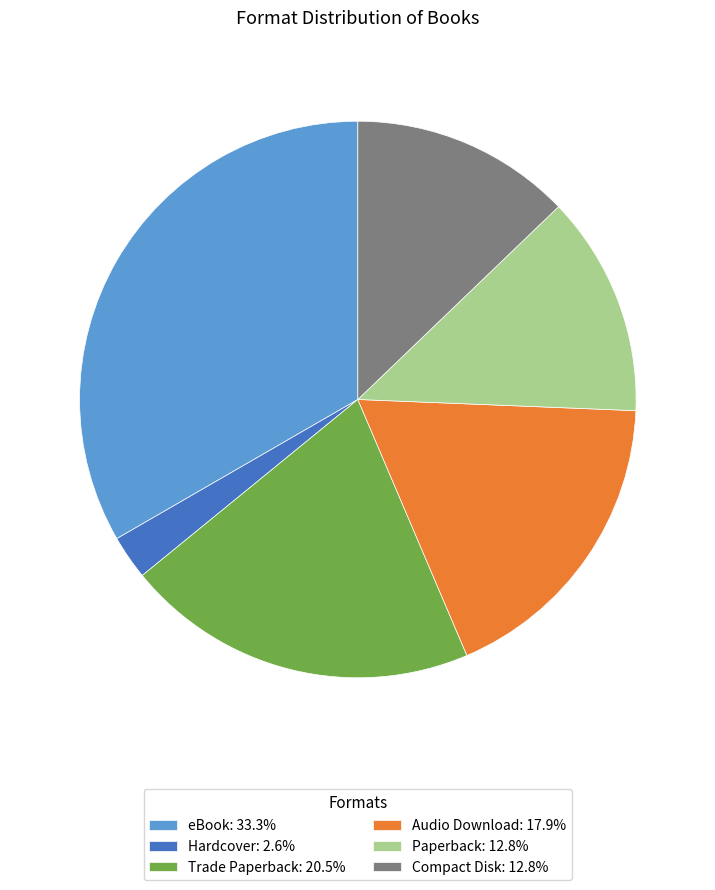

Which slice is the smallest?

Hardcover